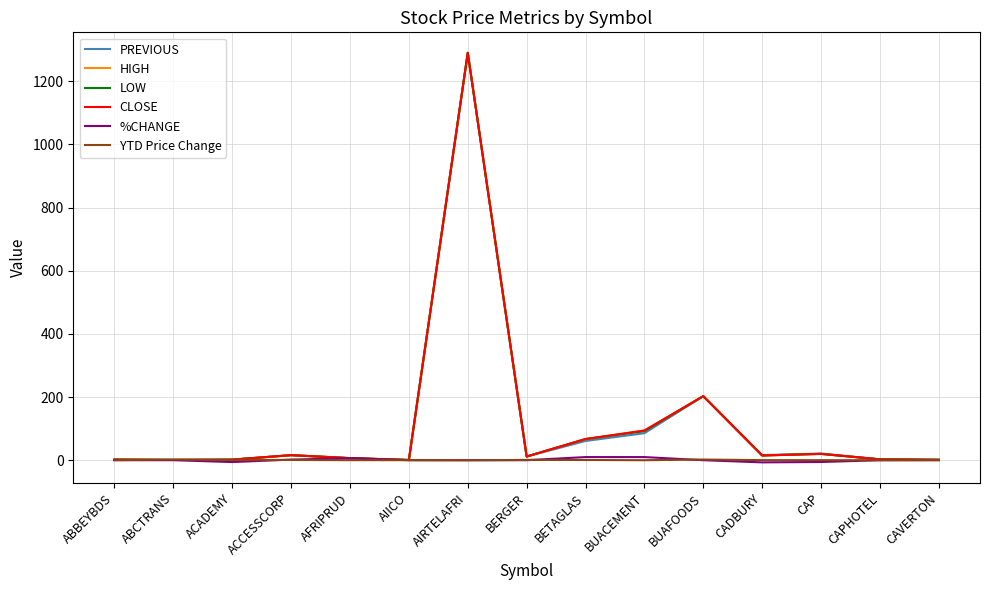

Between ABBEYBDS and BUACEMENT, which is larger?

BUACEMENT